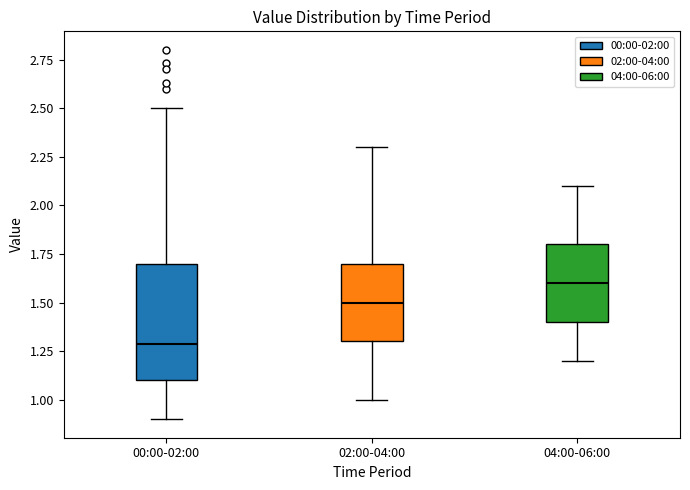

Where does the median line of the box for 04:00-06:00 sit on the y-axis? The values are not printed on the chart, so give them approximately, as read against the axis.

1.6